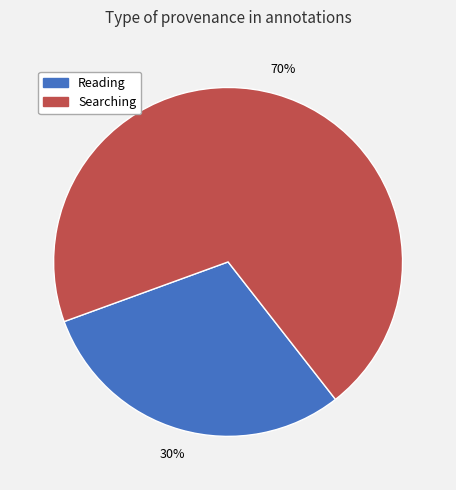

Rank the categories by value from highest to lowest.

Searching, Reading